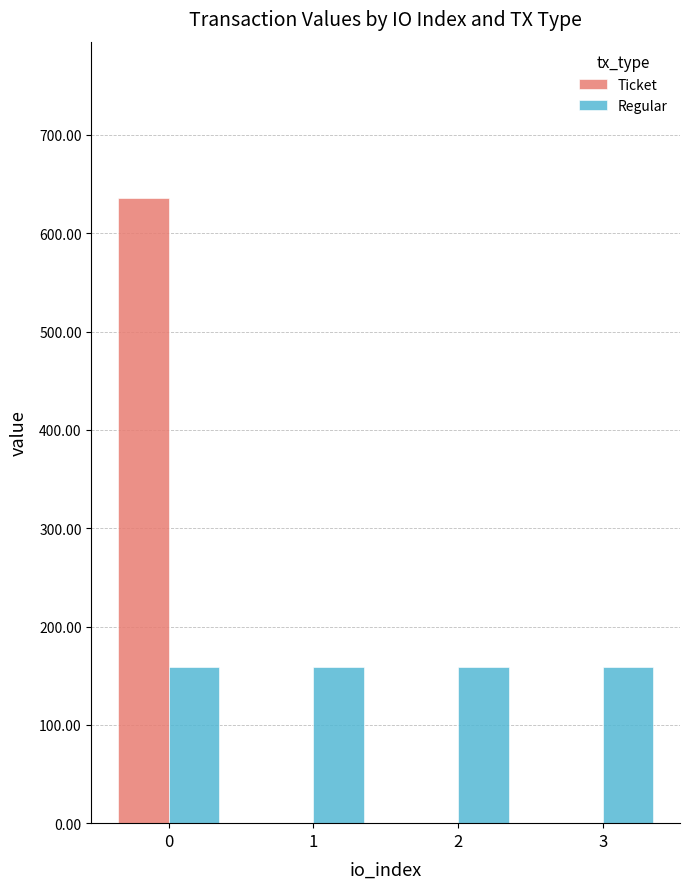

Reading left to right, what are all the values shown in this chart?

Ticket: 0=635.9	1=0.0	2=0.0	3=0.0
Regular: 0=159.0	1=159.0	2=159.0	3=159.0